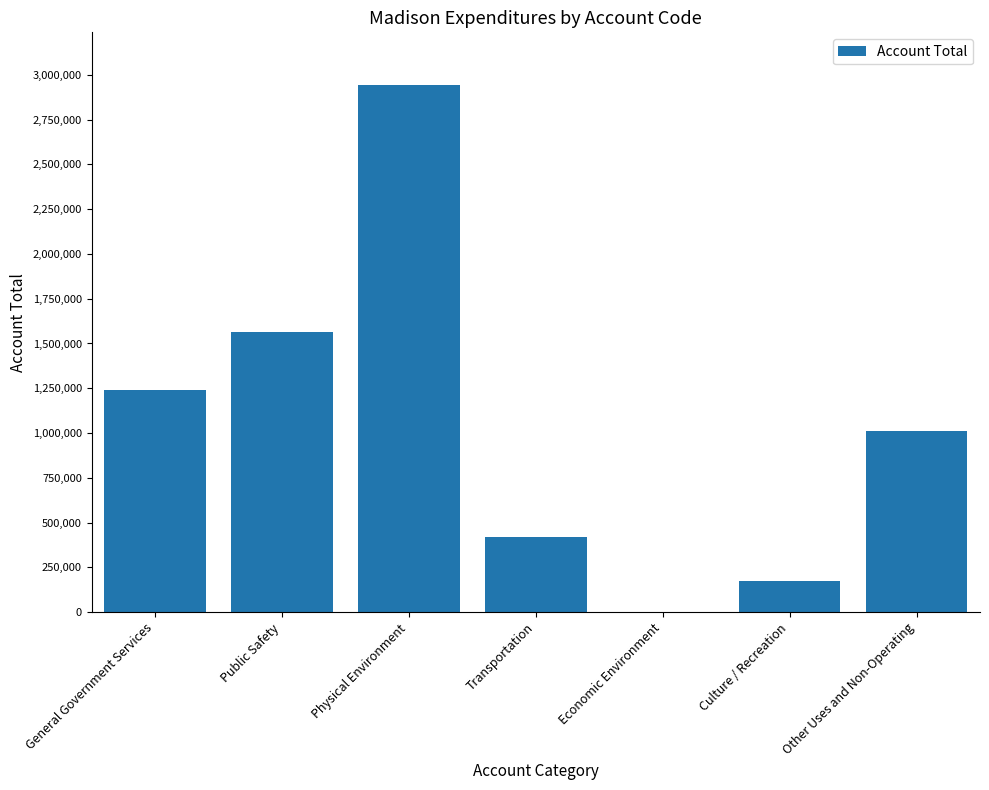

Reading left to right, list all the values displayed in this chart.

1241493	1565427	2943149	419499	175	174388	1012645